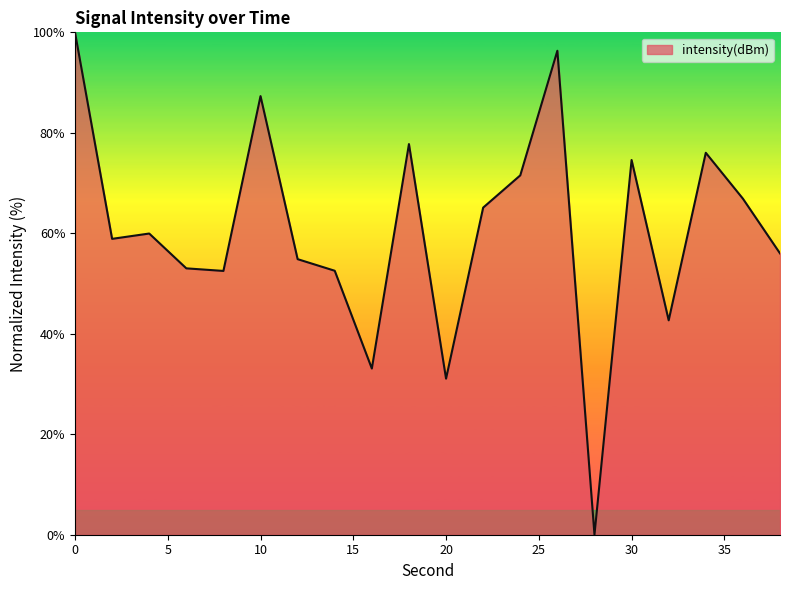

What is the maximum value shown in the chart?

100.0